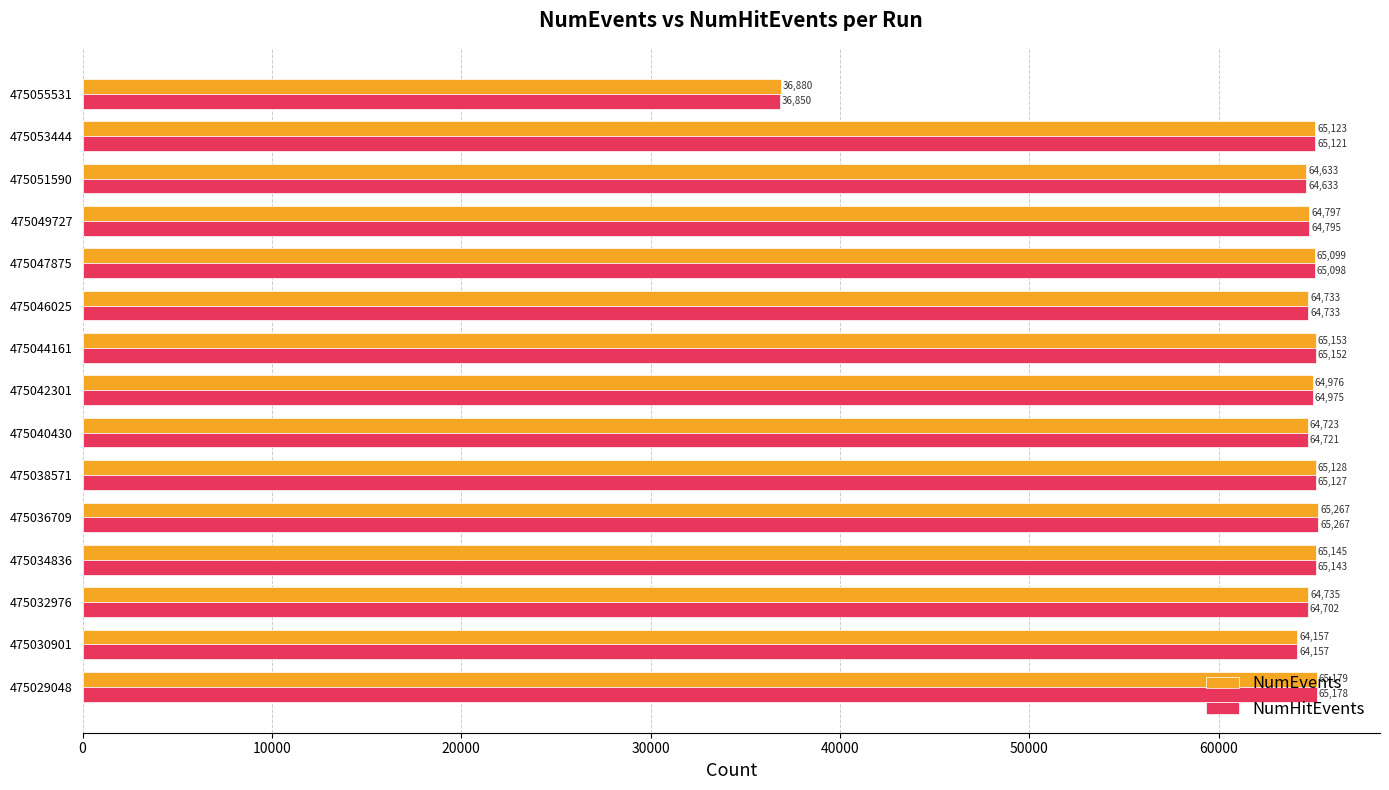

Which series has the largest total across all categories?

NumEvents